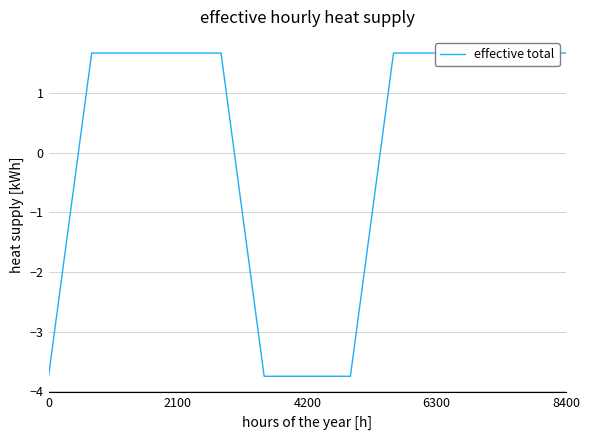

What is the maximum value shown in the chart?

1.7